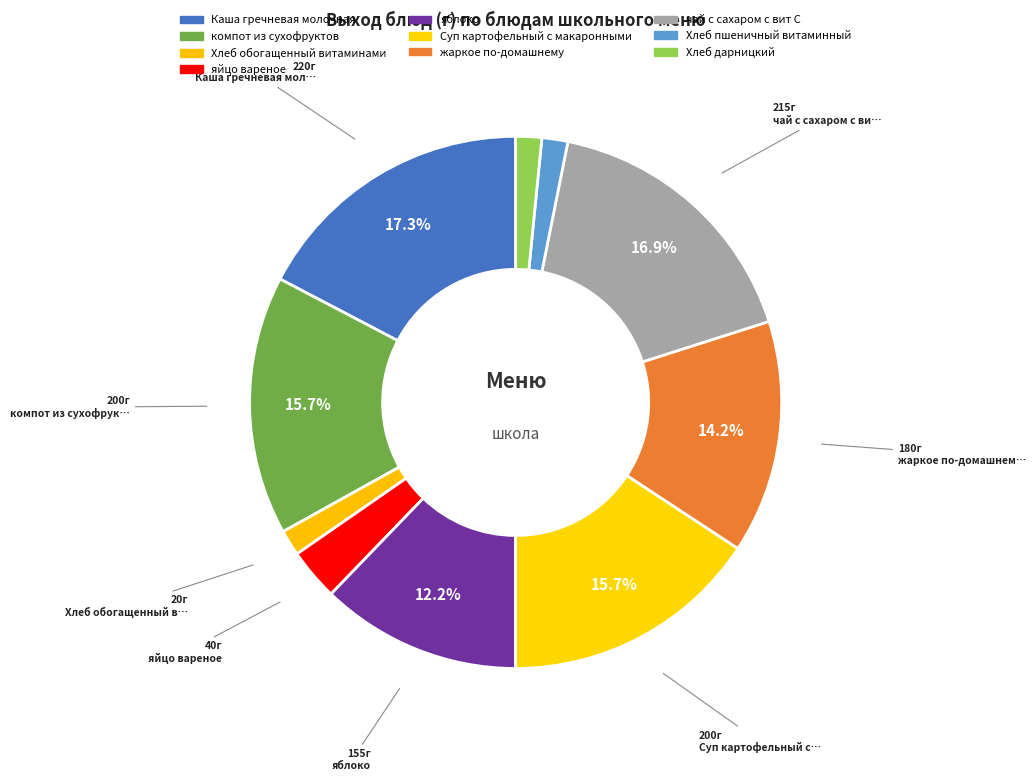

To the nearest percent, what portion does Хлеб дарницкий represent?

2%